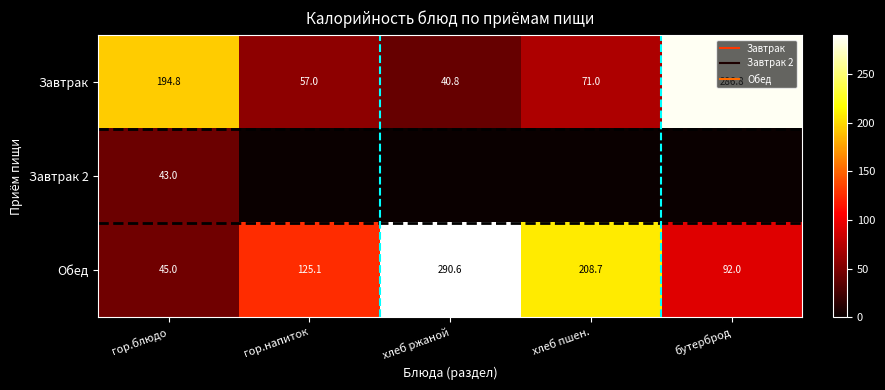

How many distinct data groups are displayed?

3